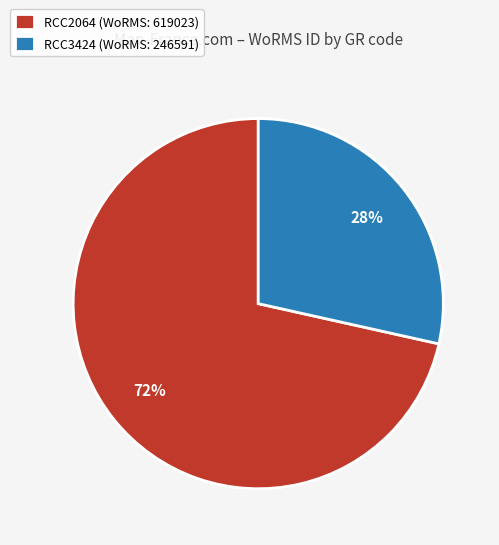

Is it true that RCC3424 is 17% of the pie?

False